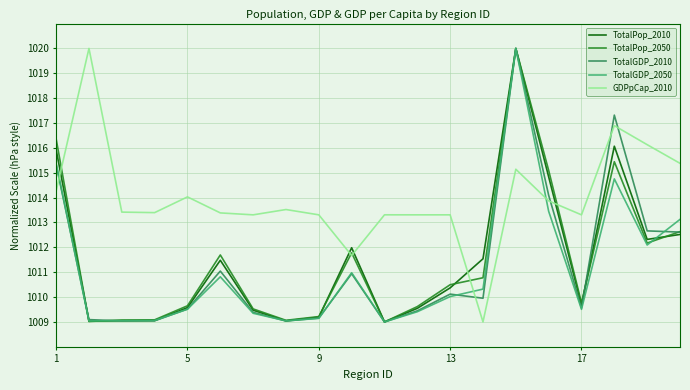

What is the highest value of the TotalPop_2010 series?

1020.0